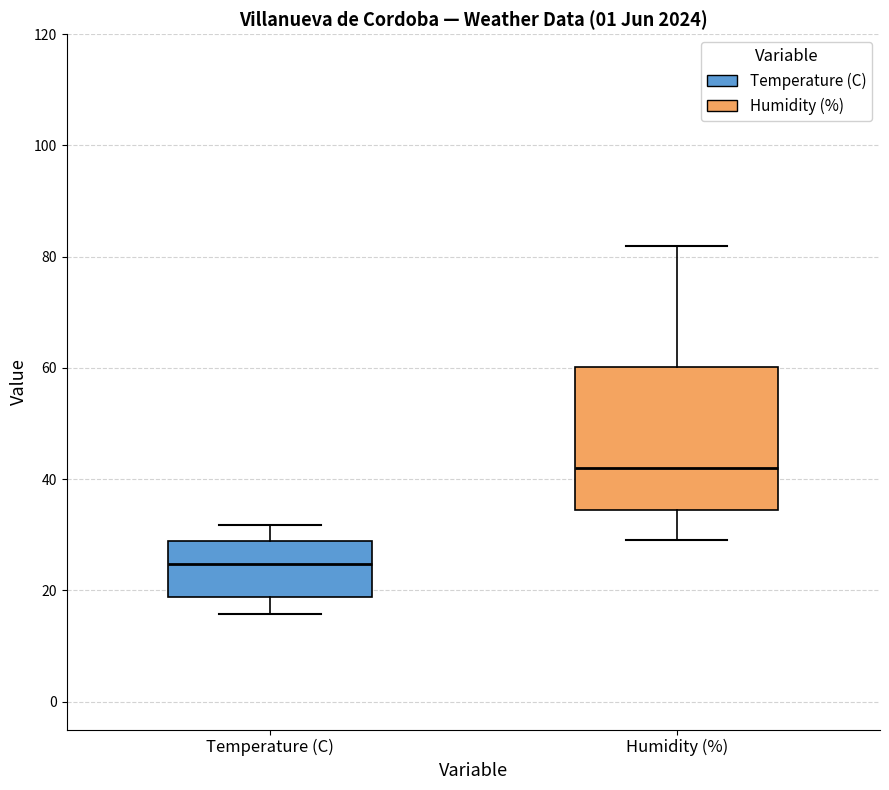

Which box has the lowest median line?

Temperature (C)